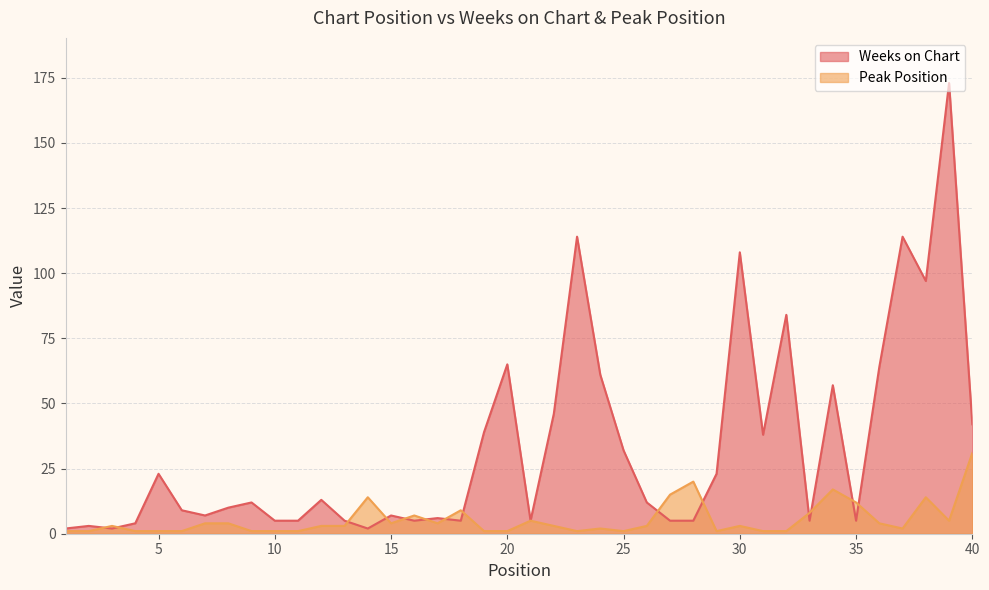

Which category has the lowest value in the Peak Position series?

1